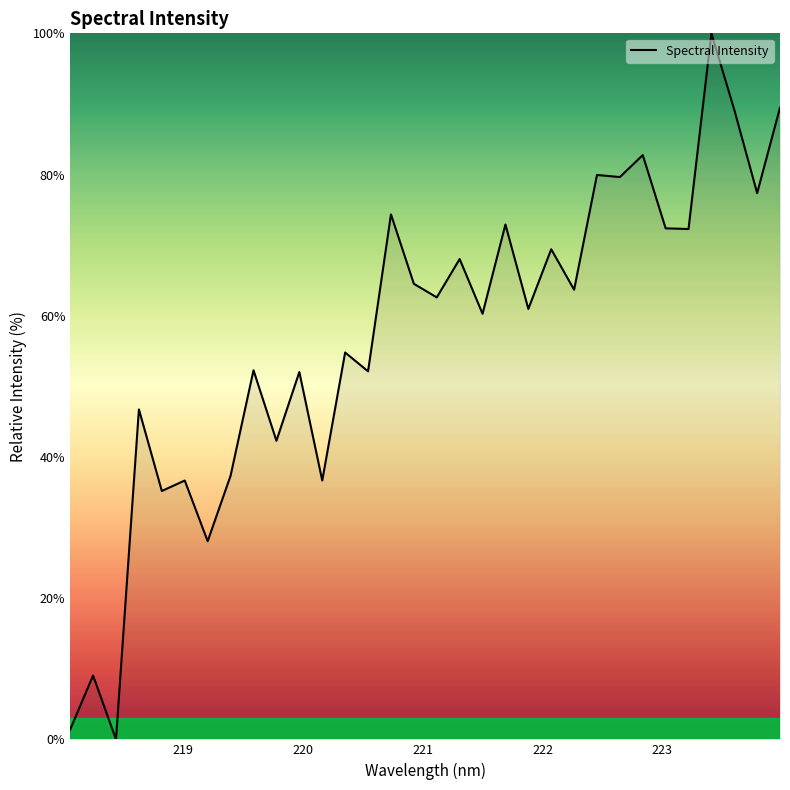

What is the difference between the maximum and minimum values?

100.0